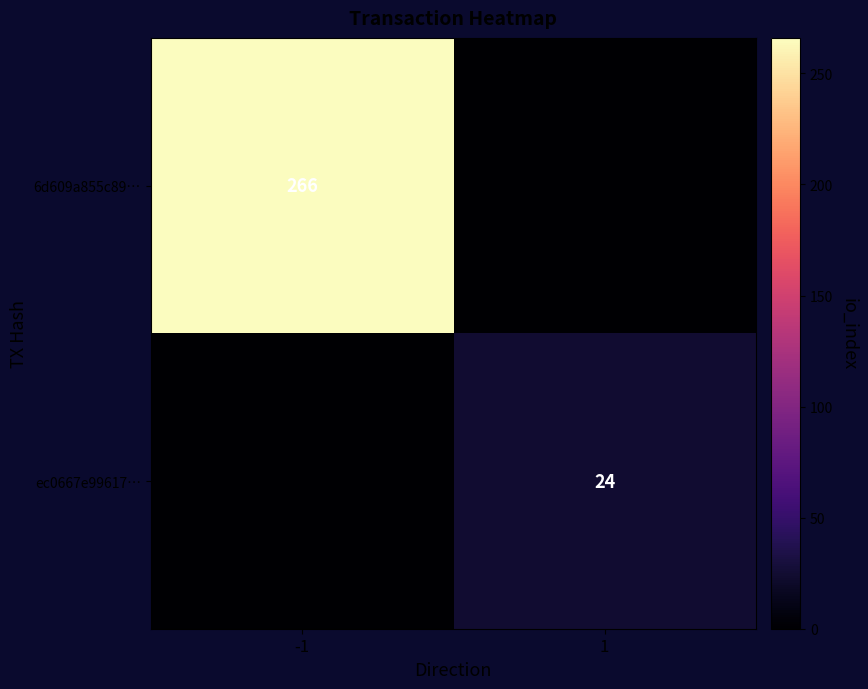

The ec0667e99617… series shows 24 at 1. True or false?

True